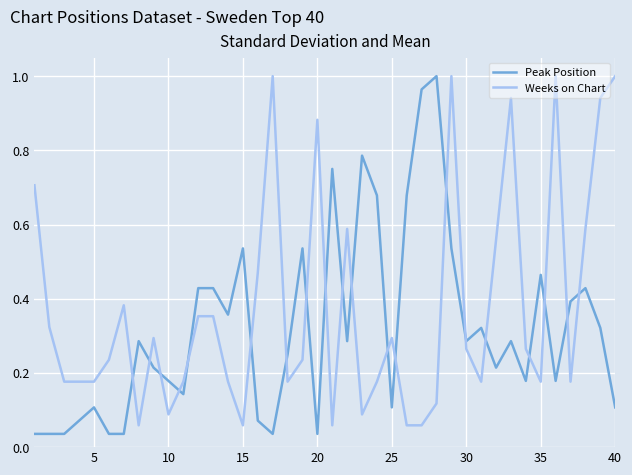

How many intersections are there between Peak Position and Weeks on Chart?

20